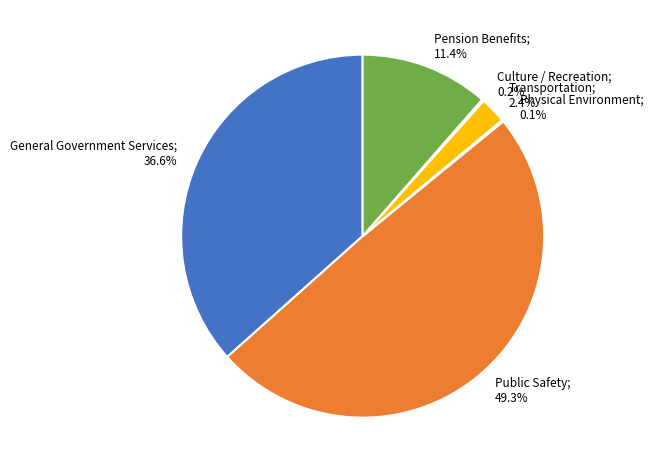

Which category has the biggest portion of the pie?

Public Safety